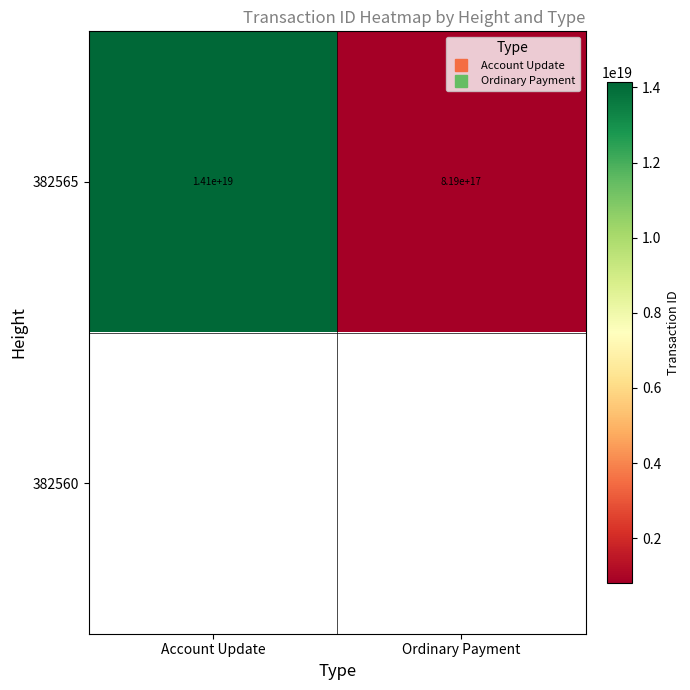

Which series has the largest total across all categories?

382565